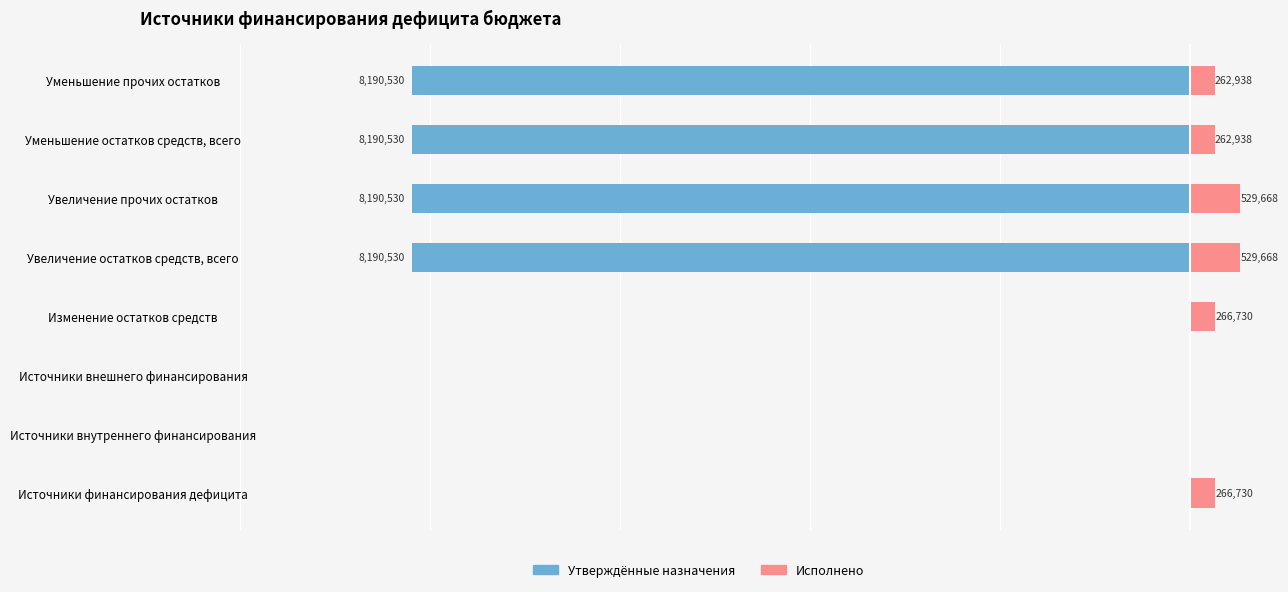

What are all the series names shown in the legend?

Утверждённые назначения, Исполнено